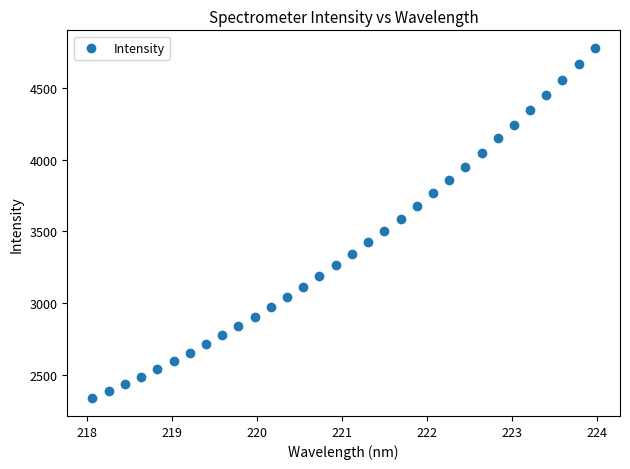

What is the range of Y values (max minus min)?

2443.3